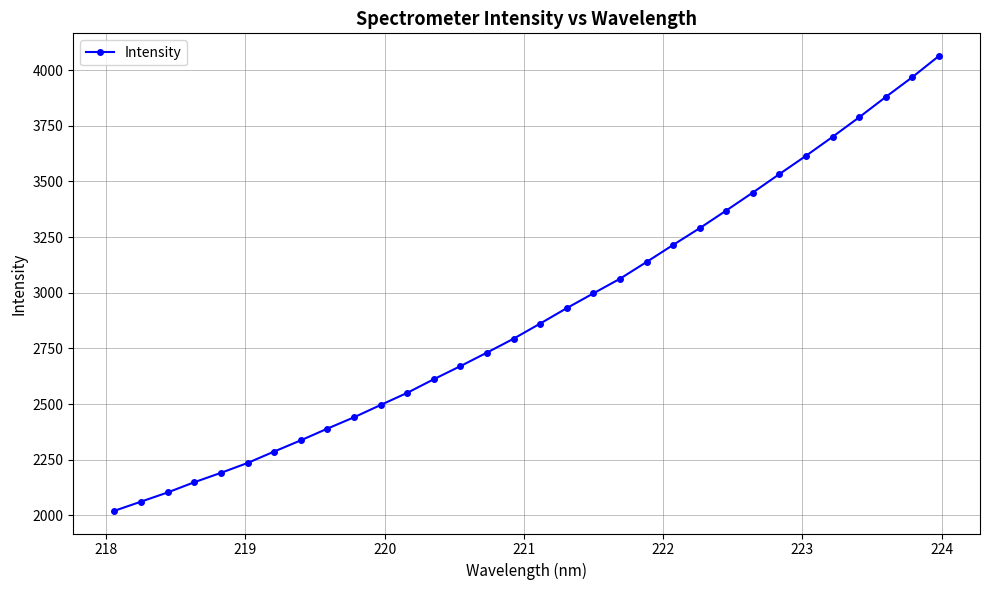

Reading left to right, list all the values displayed in this chart.

2020.6	2061.7	2103.1	2148.9	2191.1	2235.3	2286.7	2337.1	2389.7	2440.6	2495.9	2550.4	2611.6	2670.4	2731.3	2793.6	2861.7	2931.0	2997.2	3062.9	3138.2	3214.9	3290.2	3369.5	3450.3	3533.1	3615.3	3700.4	3788.1	3879.3	3968.2	4063.3